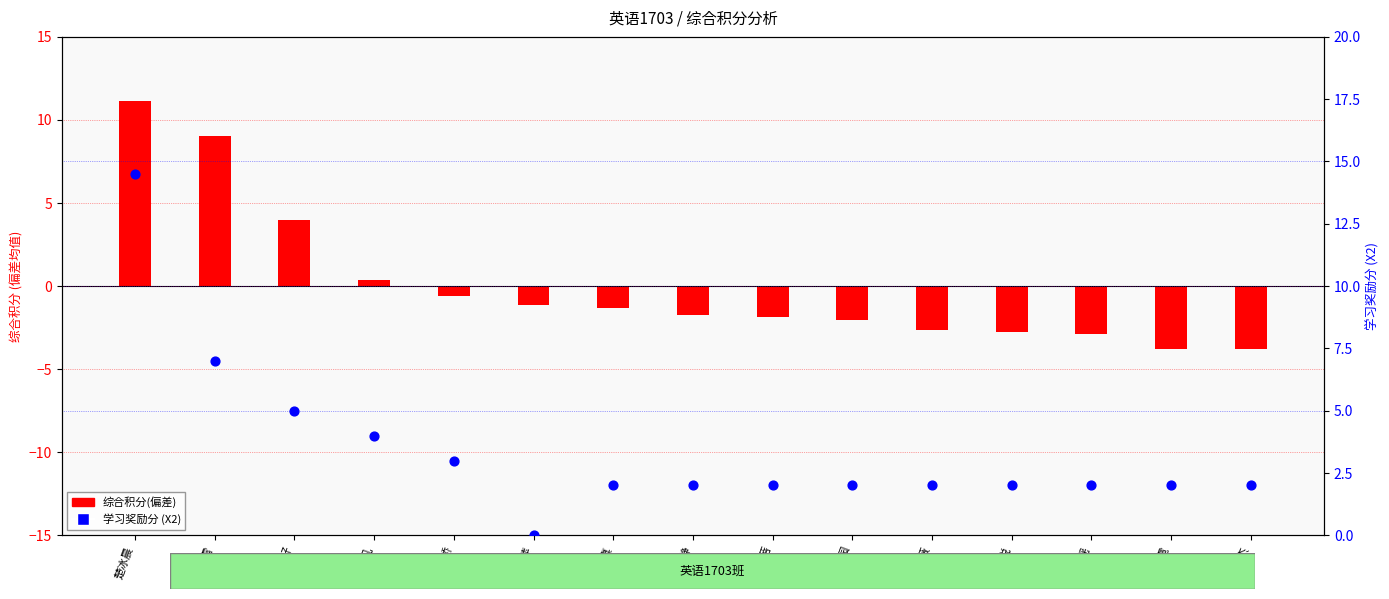

Which series contains the lowest Y value?

综合积分(偏差)